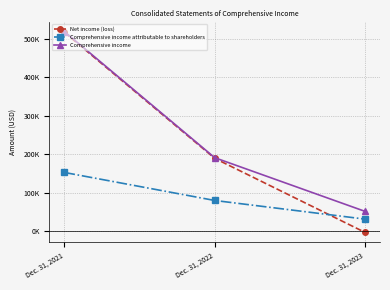

What is the maximum value shown in the chart?

519395